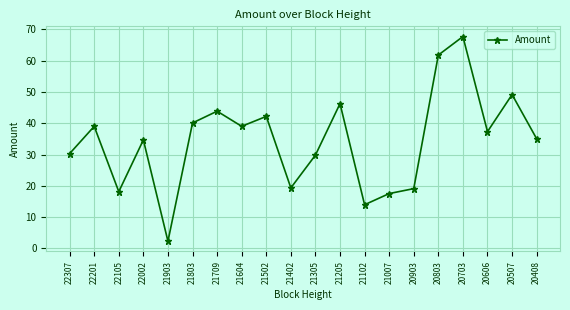

Which has a higher value, 21205 or 20803?

20803